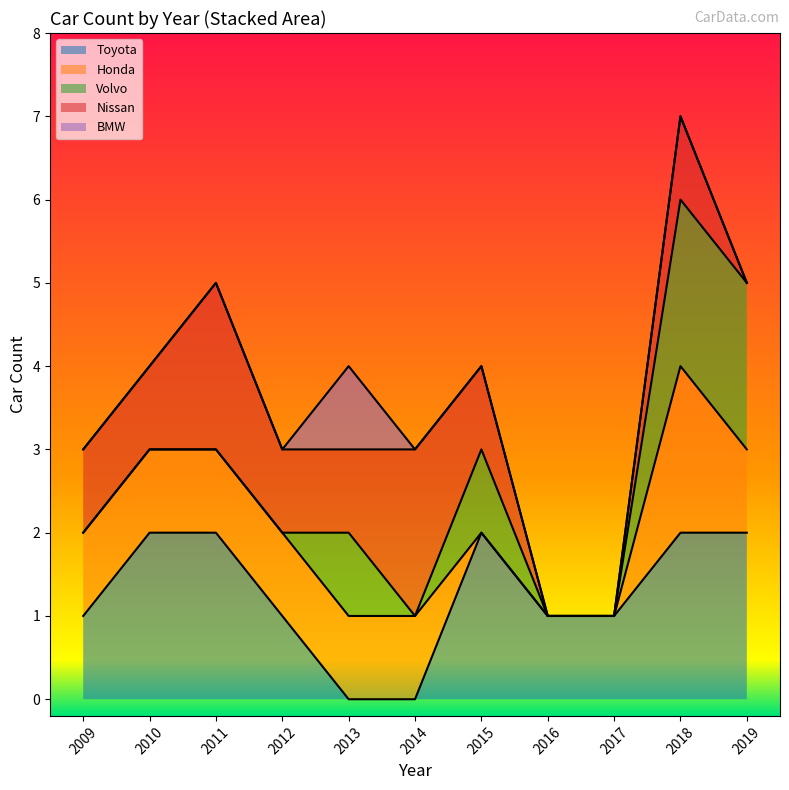

At which label is Nissan line closest to 4?

2010